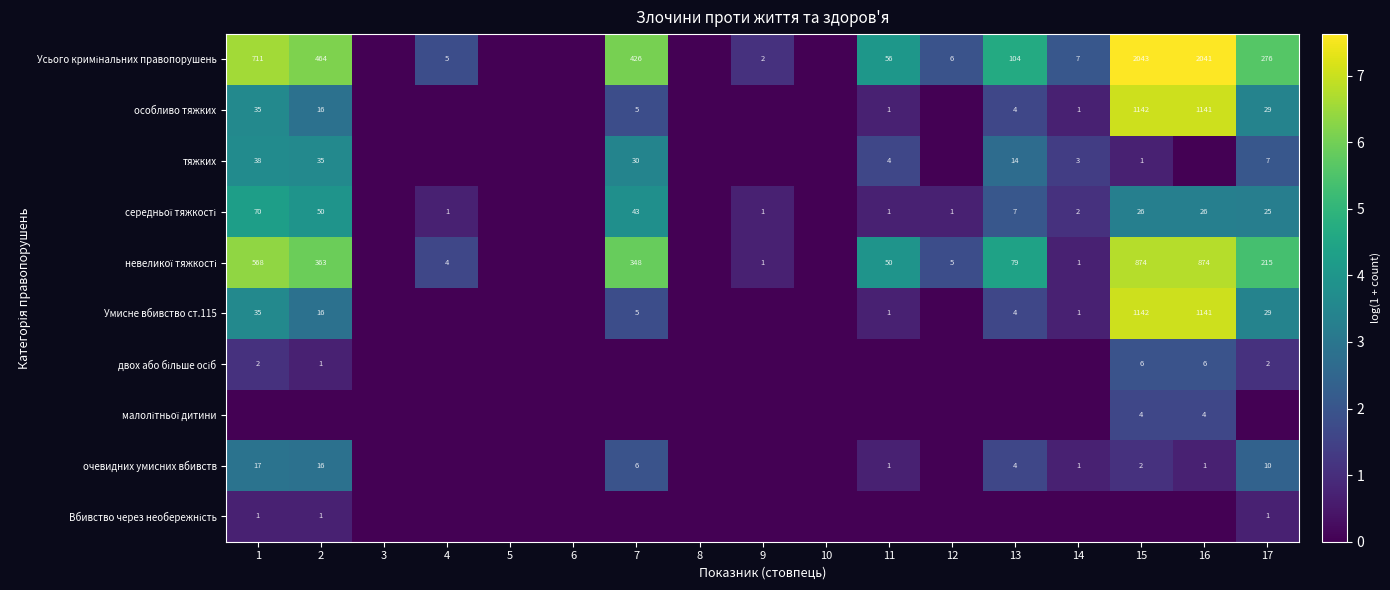

At how many categories does at least one series exceed 4?

8